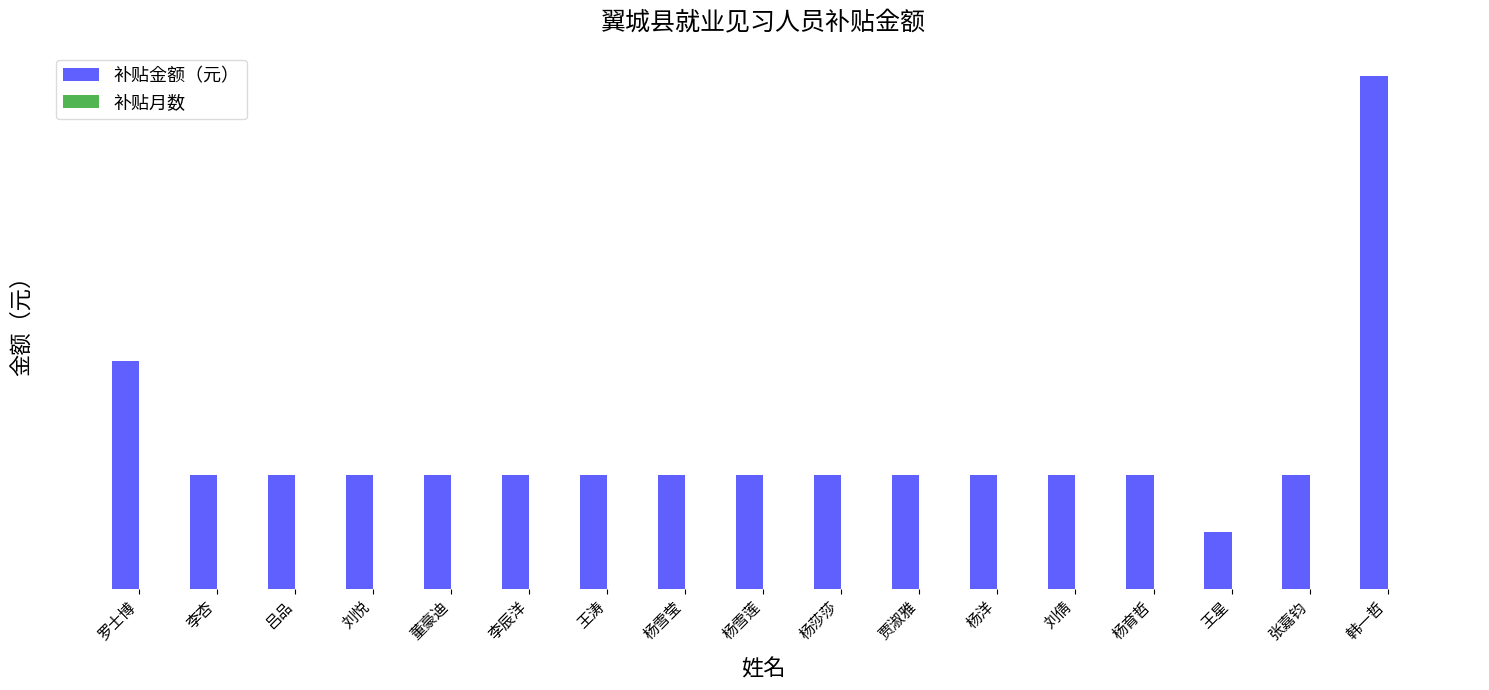

Are the bars grouped side by side (vs. stacked)?

Yes